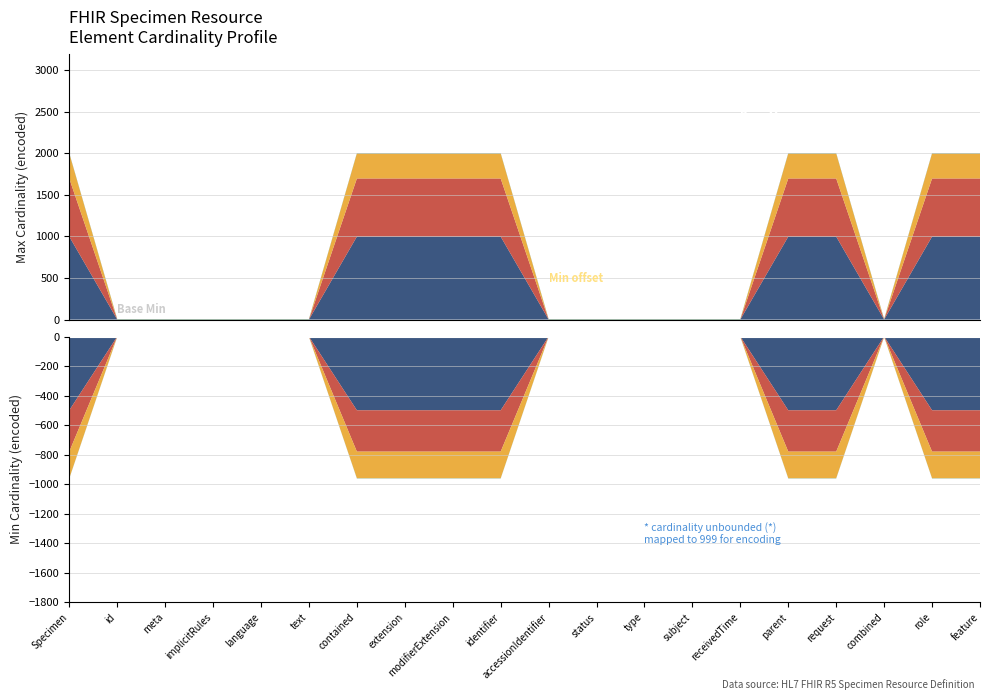

Reading right to left, transcribe all the data shown in this chart.

Min: 0	0	0	0	0	0	0	0	0	0	0	0	0	0	0	0	0	0	0	0
Base Min: 0	0	0	0	0	0	0	0	0	0	0	0	0	0	0	0	0	0	0	0
Max (numeric): 999	999	1	999	999	1	1	1	1	1	999	999	999	999	1	1	1	1	1	999
Base Max (numeric): 999	999	1	999	999	1	1	1	1	1	999	999	999	999	1	1	1	1	1	999